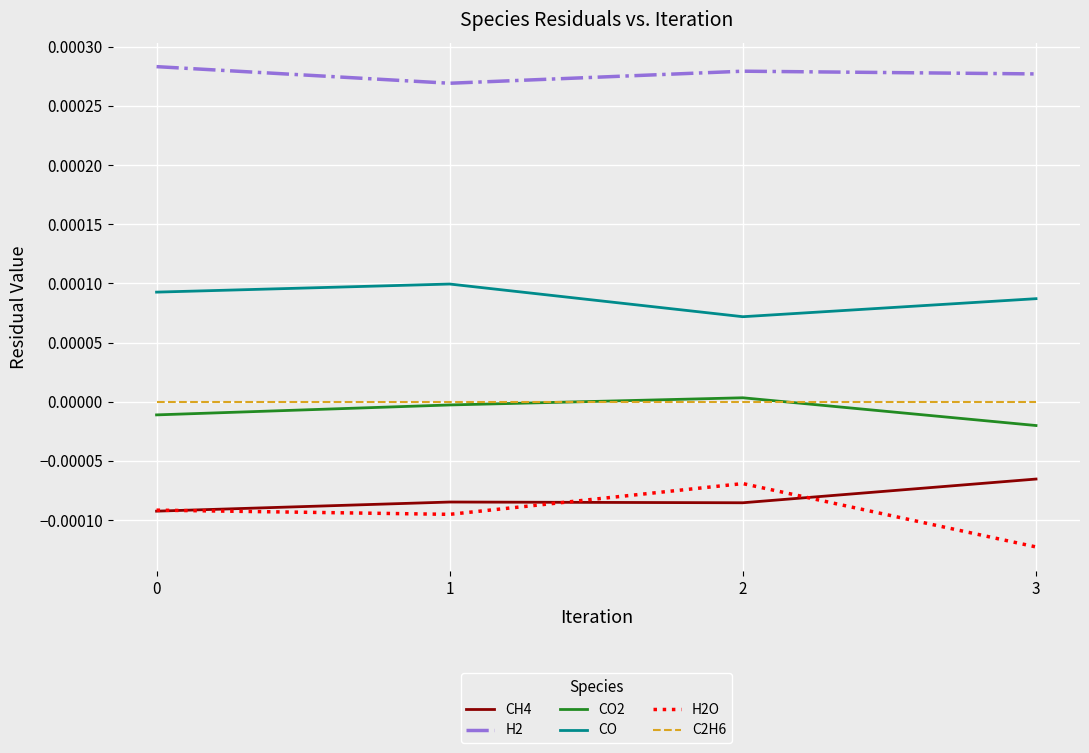

Is this an area chart (filled region under the line)?

No